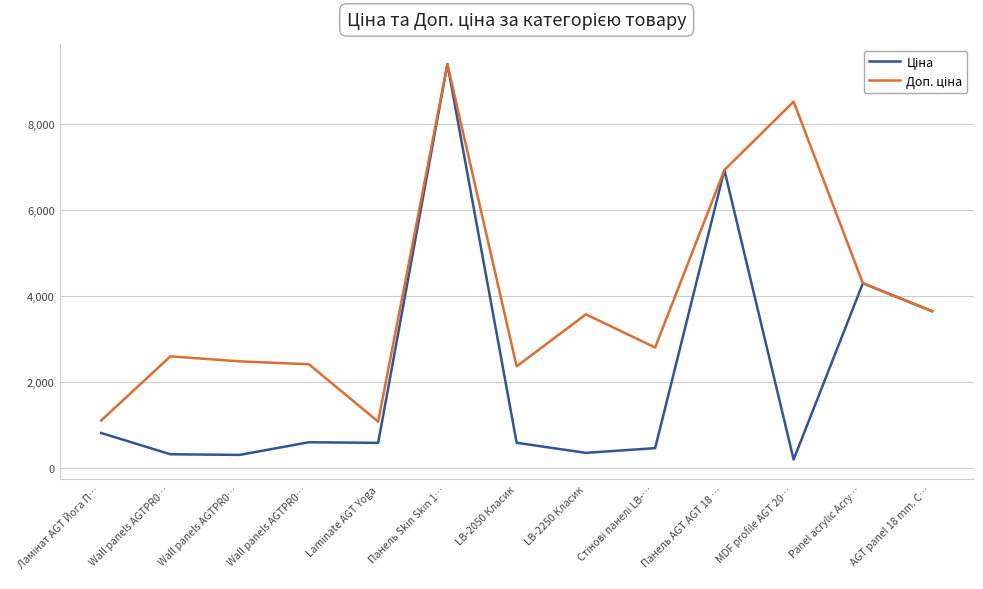

Does the chart display data point markers on the line(s)?

No